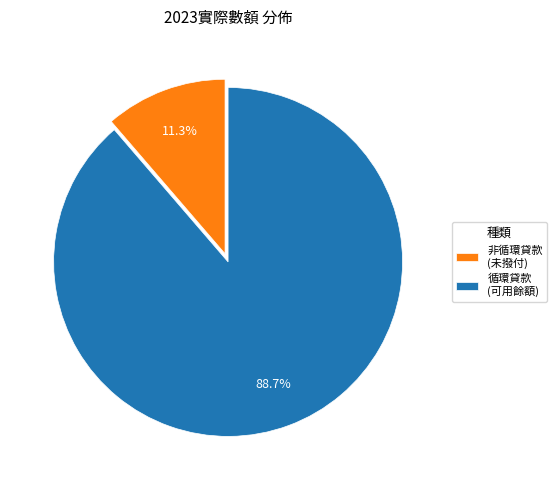

Does 非循環貸款 (未撥付) account for over 50% of the chart?

No